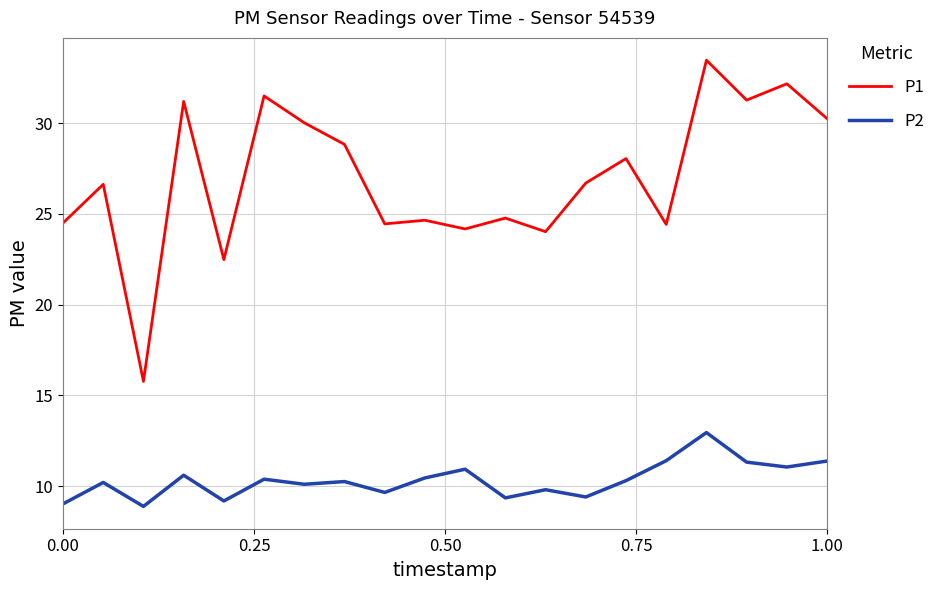

List the series in order of their overall mean, lowest first.

P2, P1